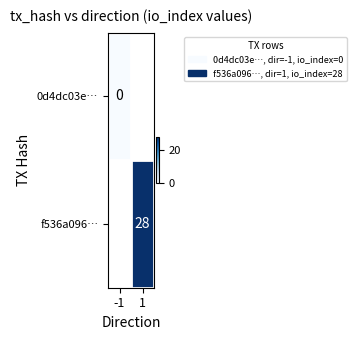

Which category has the highest value across all series?

1